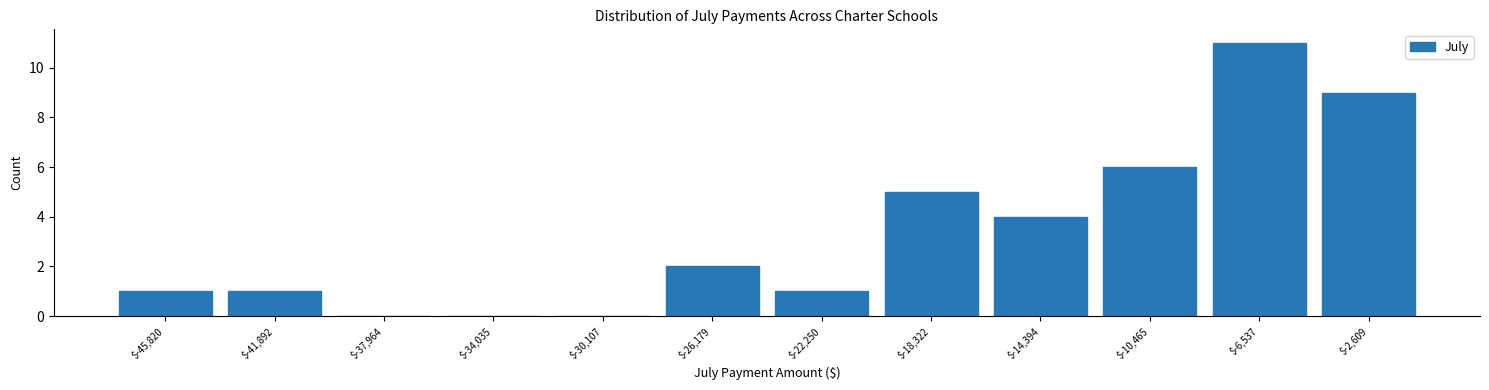

What is the height of the bar covering -8500 to -4500 on the x-axis? Neither the bar edges nor the heights are printed on the chart, so give them approximately, as read against the axes.

11